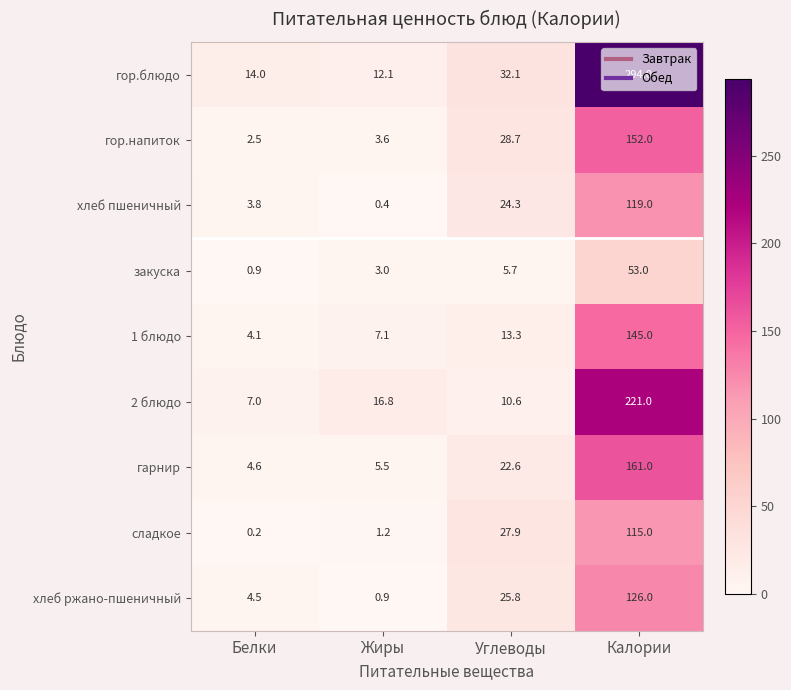

At how many categories does at least one series exceed 223?

1